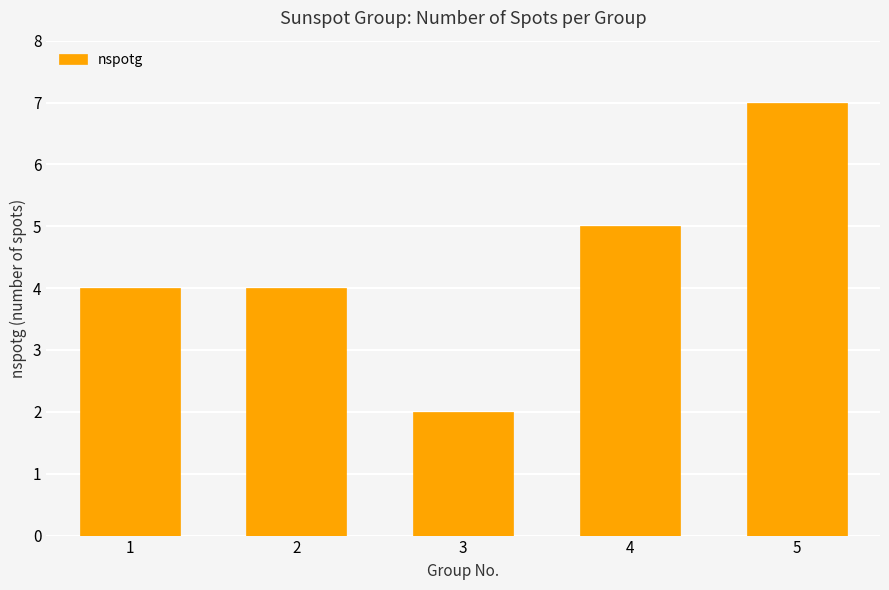

What is the greatest value displayed?

7